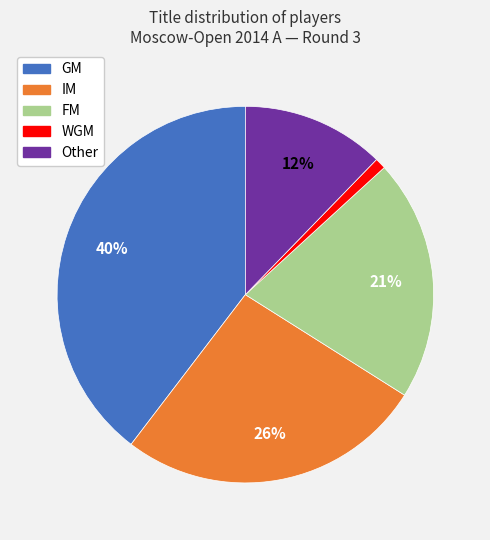

What percentage is the GM slice, to the nearest percent?

40%